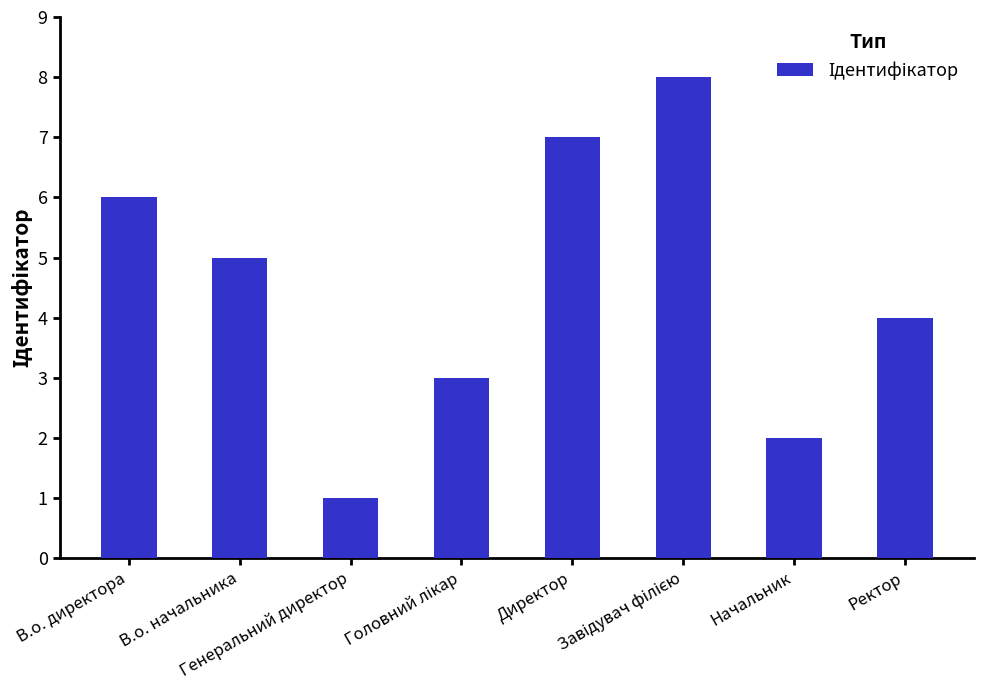

What is the maximum value shown in the chart?

8